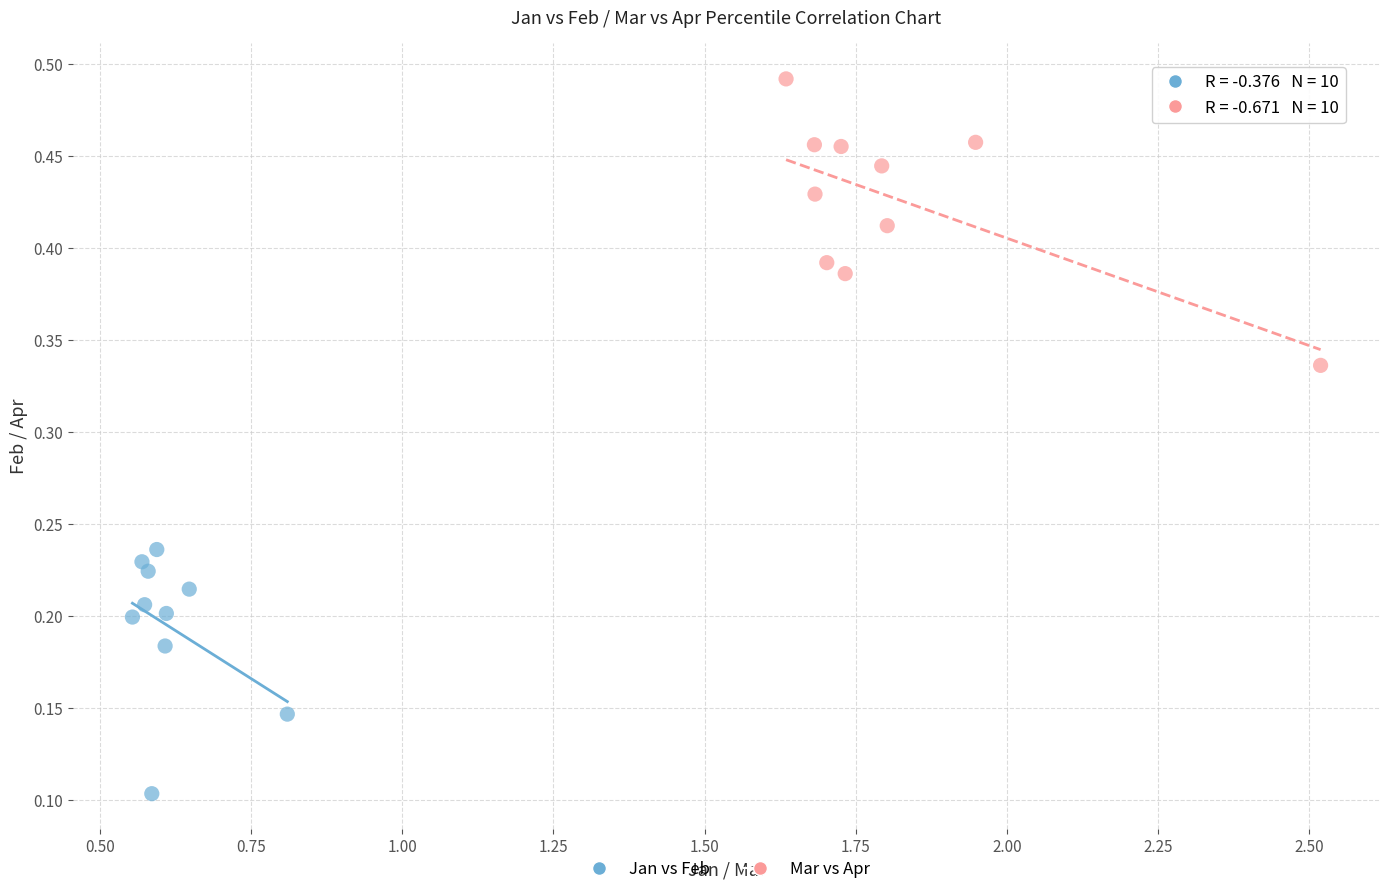

Which series has the widest spread of Y values?

Mar vs Apr